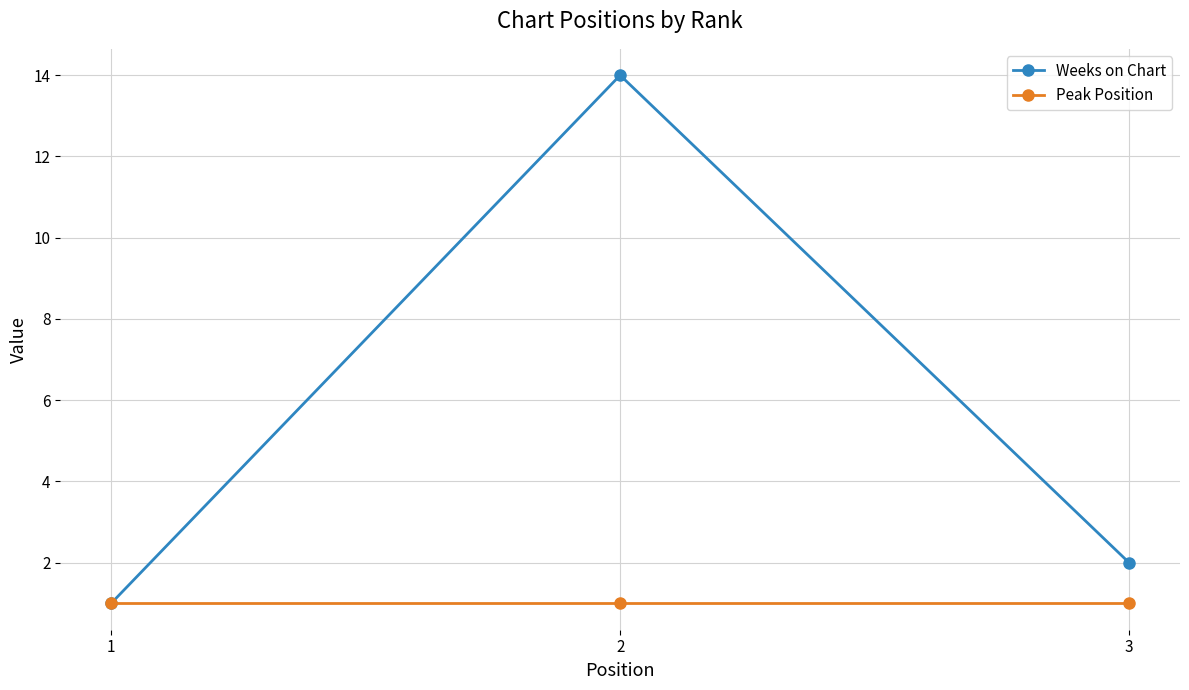

At which category does the chart reach its peak across all series?

2